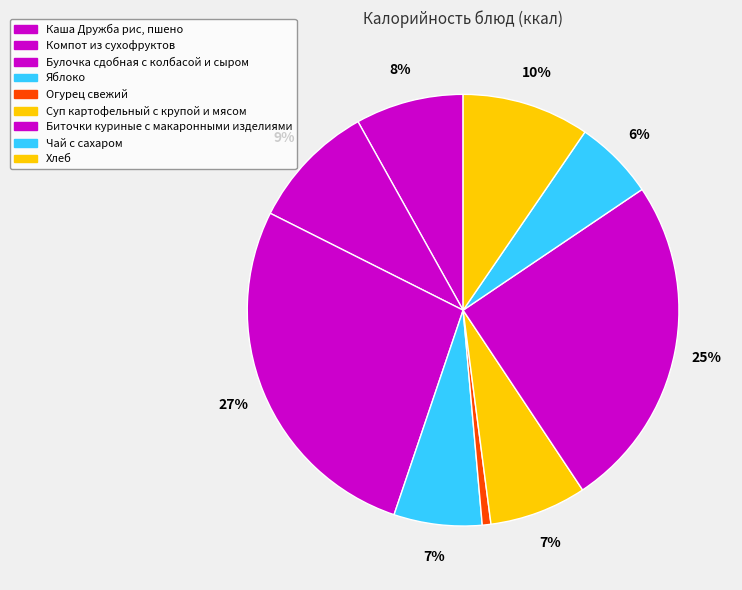

To the nearest percent, what percentage of the pie is Яблоко?

7%